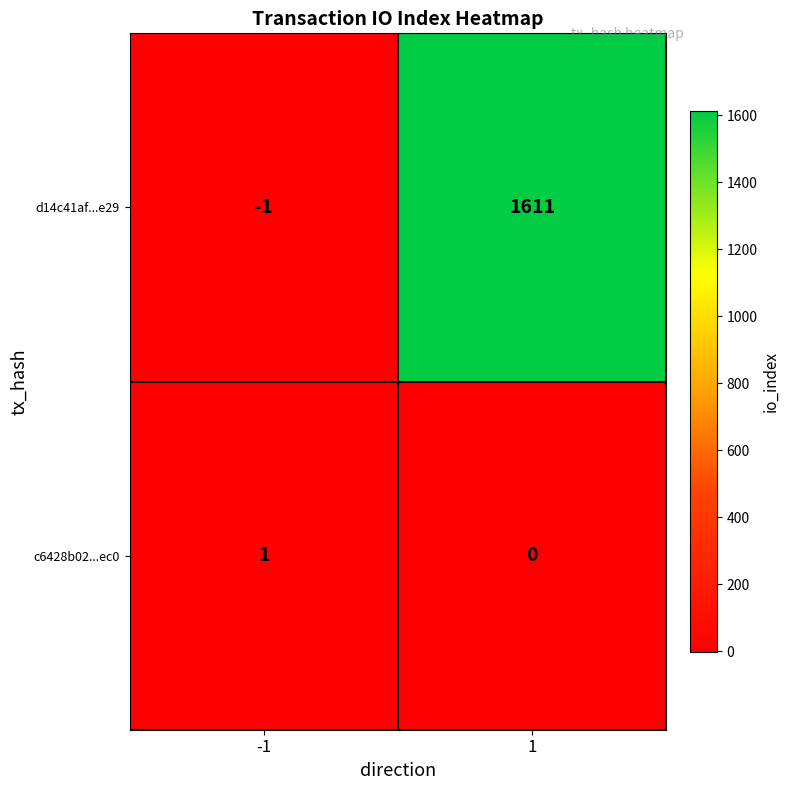

What is the difference between the maximum and minimum values in the d14c41af...e29 series?

1612